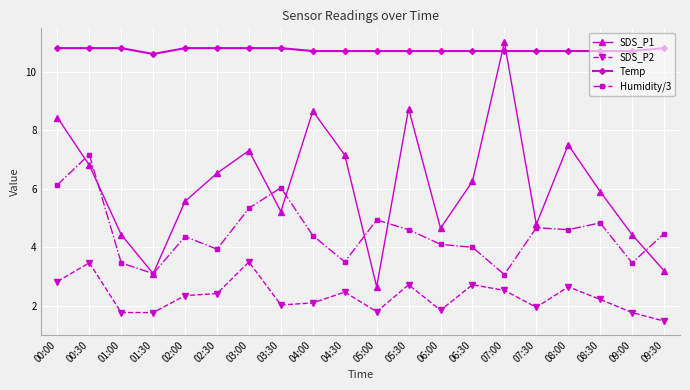

What is the label of the 17th point from the left?

08:00